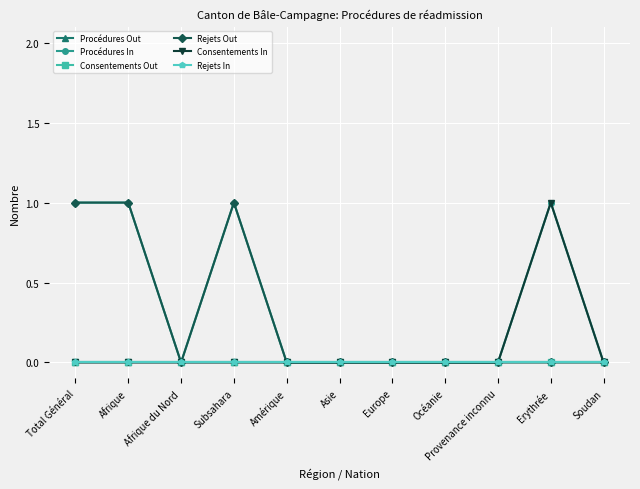

List the labels in order of Procédures Out value, largest first.

Total Général, Afrique, Afrique du Nord, Subsahara, Amérique, Asie, Europe, Océanie, Provenance inconnu, Erythrée, Soudan